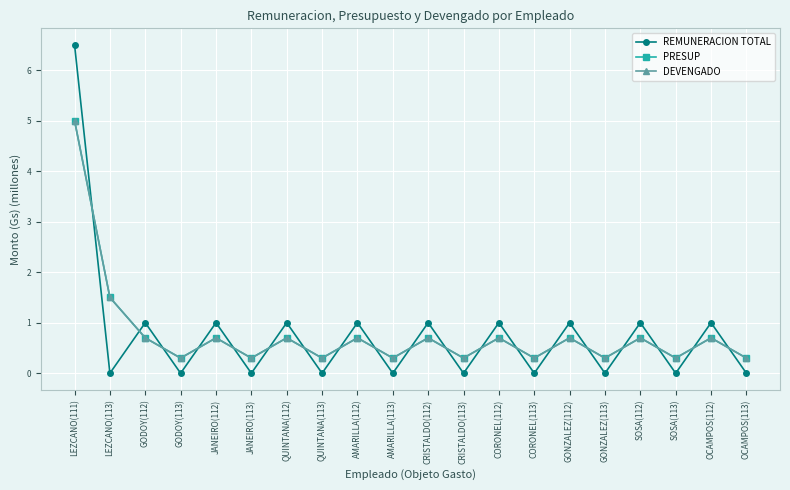

Is it true that DEVENGADO equals 0.7 at QUINTANA(112)?

True